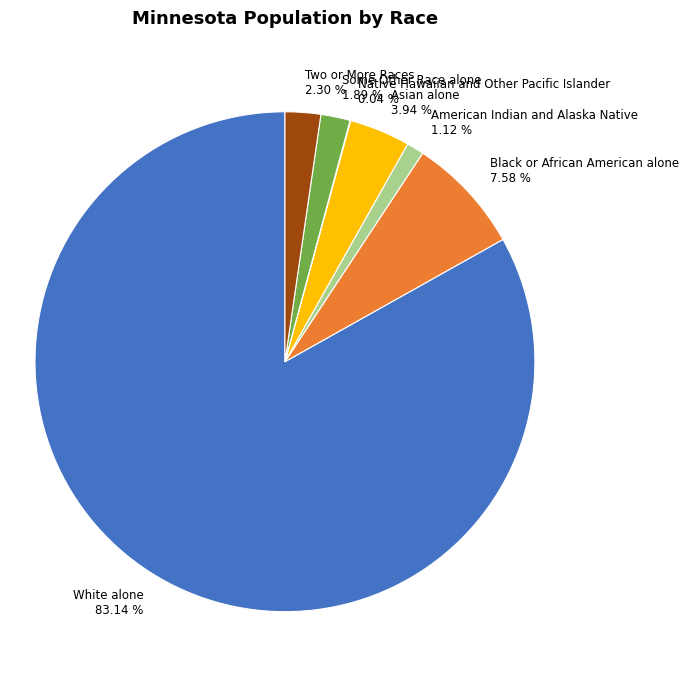

To the nearest percent, what is the combined percentage of Some Other Race alone and White alone?

85%